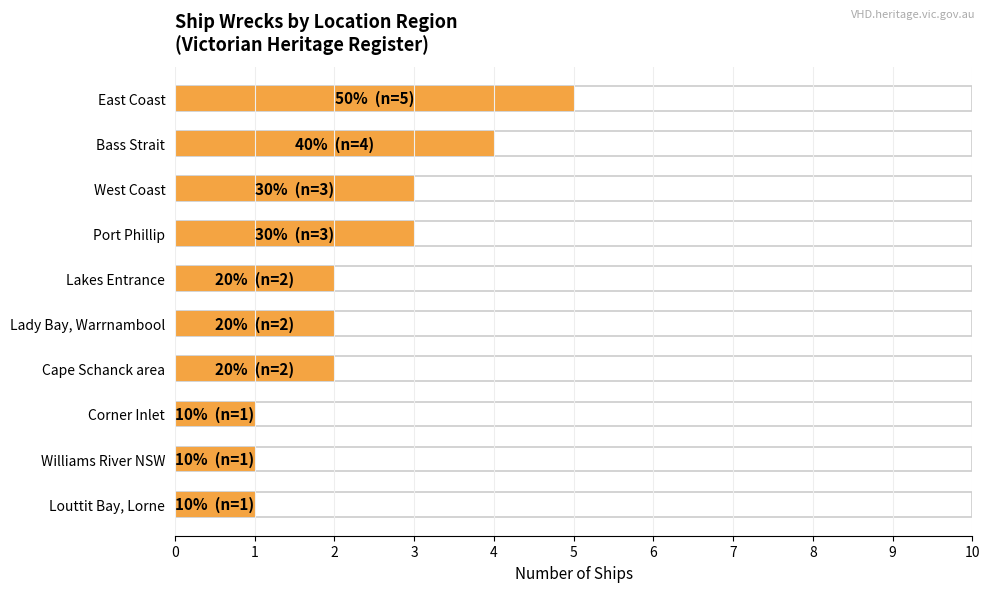

How many bars are there in total?

10